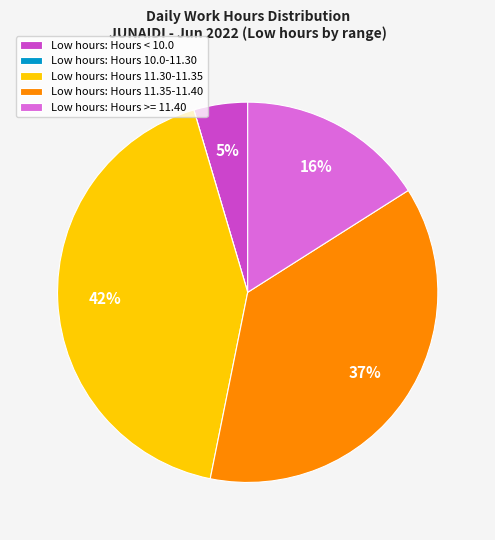

The Low hours: Hours 11.35-11.40 slice represents 37% of the pie. True or false?

True